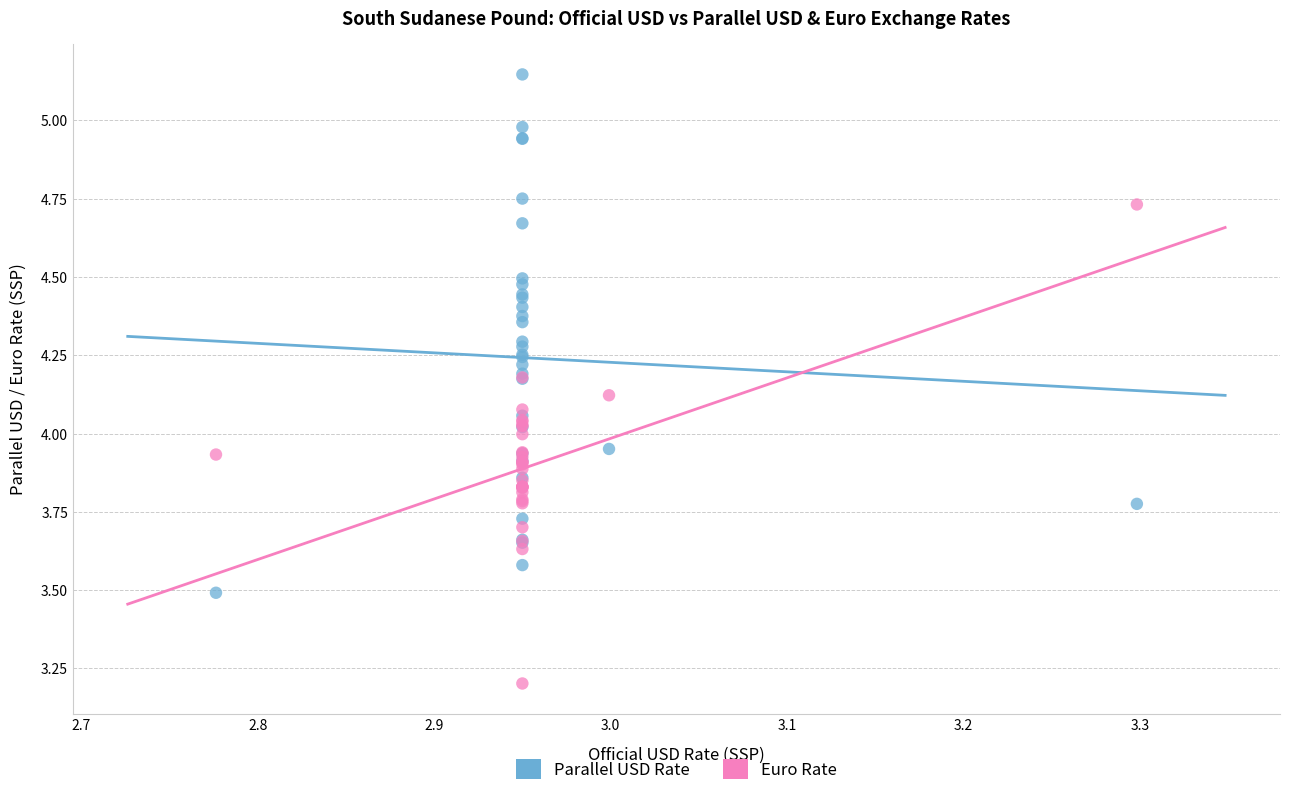

In the Euro Rate series, what Y value is closest to 3?

3.2